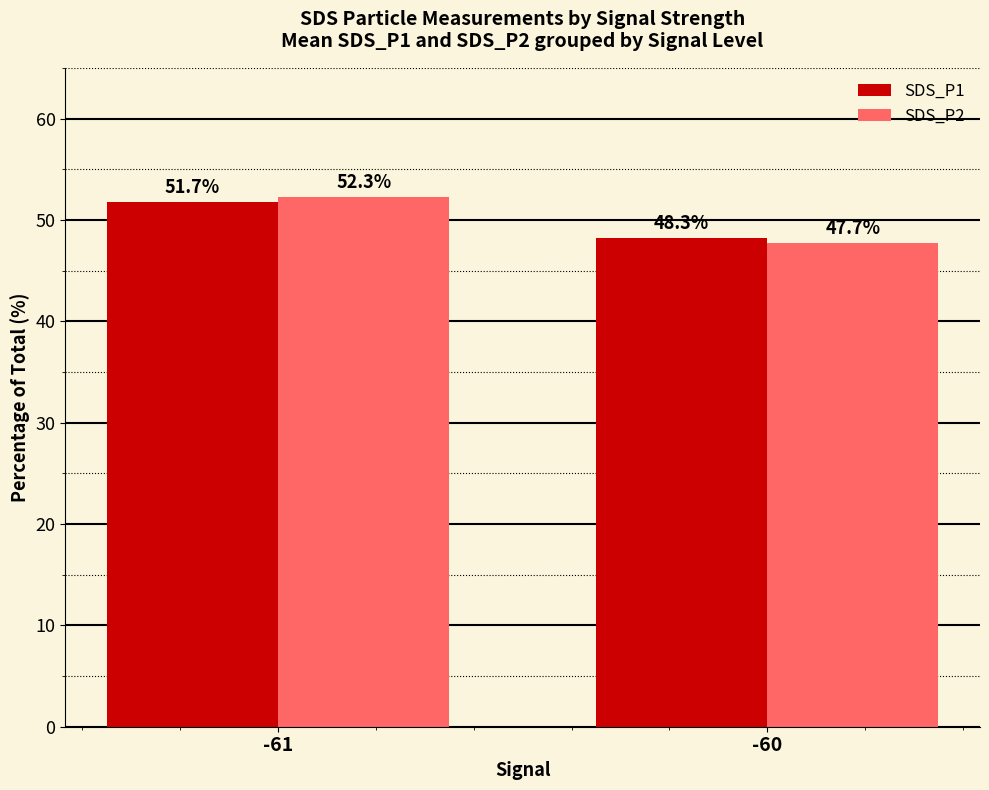

At which category is the sum across all series the highest?

-61